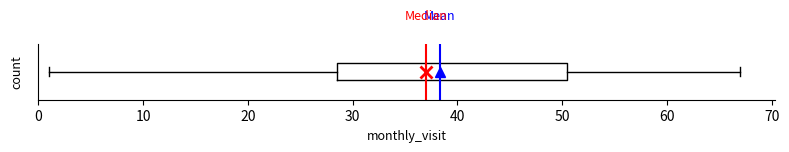

Where does the median line of the box sit on the x-axis? The values are not printed on the chart, so give them approximately, as read against the axis.

37